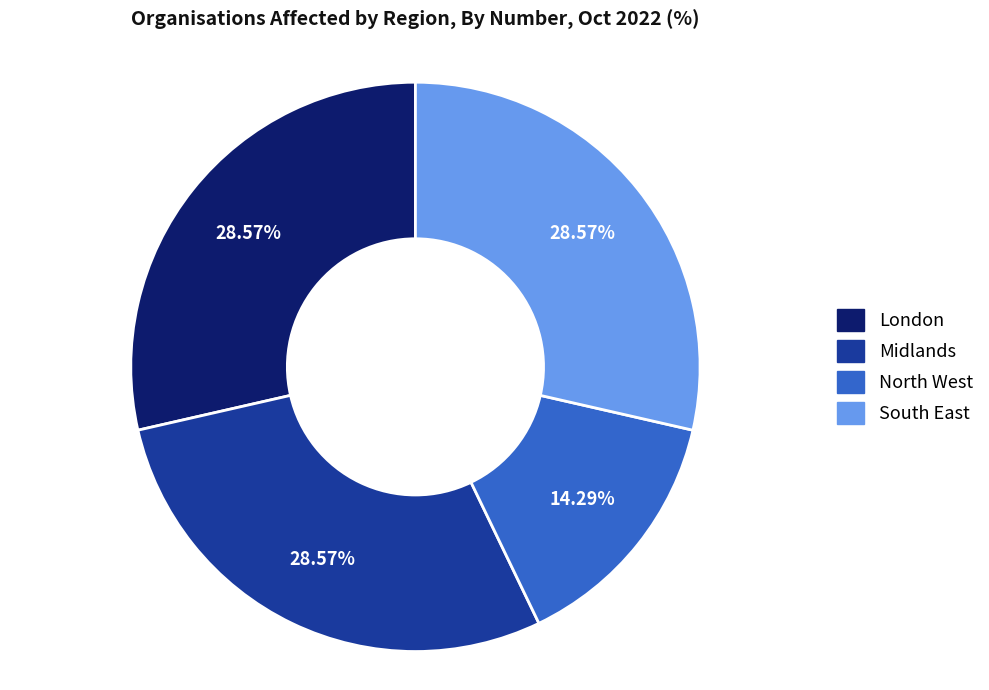

What is the ratio of the value at London to the value at North West?

2.0